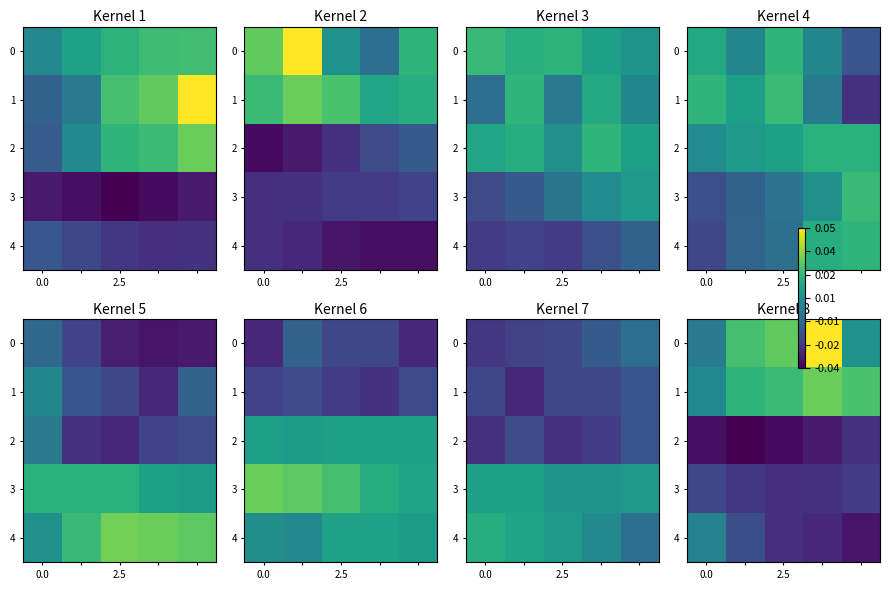

Count the number of categories in the chart.

5